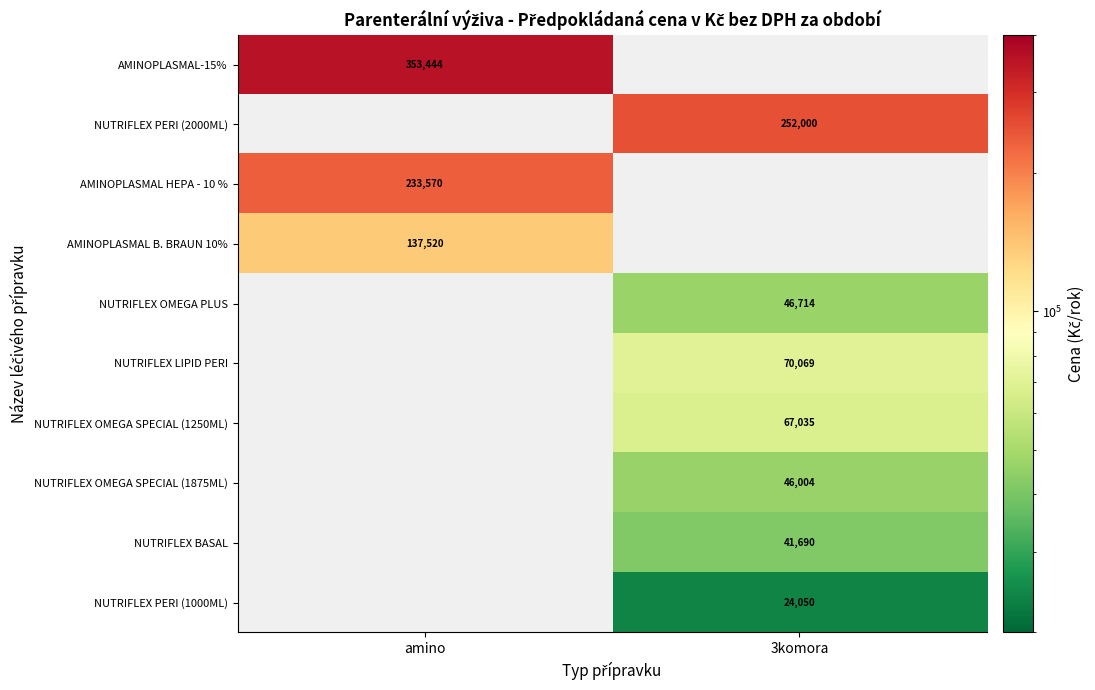

What is the highest value of the AMINOPLASMAL HEPA - 10 % series?

233570.0